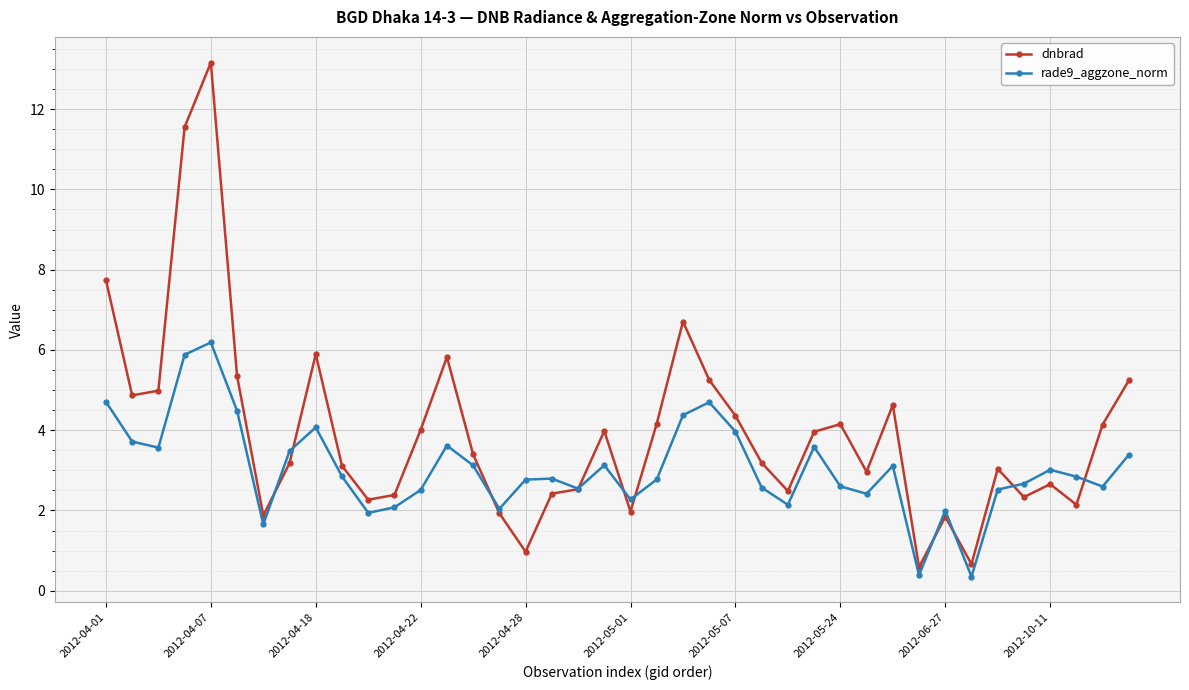

True or false: dnbrad has more than 2 interior local peaks.

True